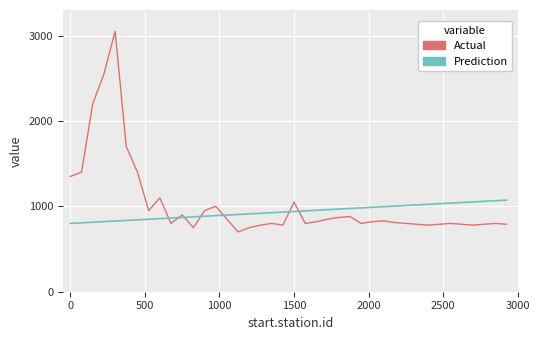

How many times do Prediction and Actual cross each other?

7